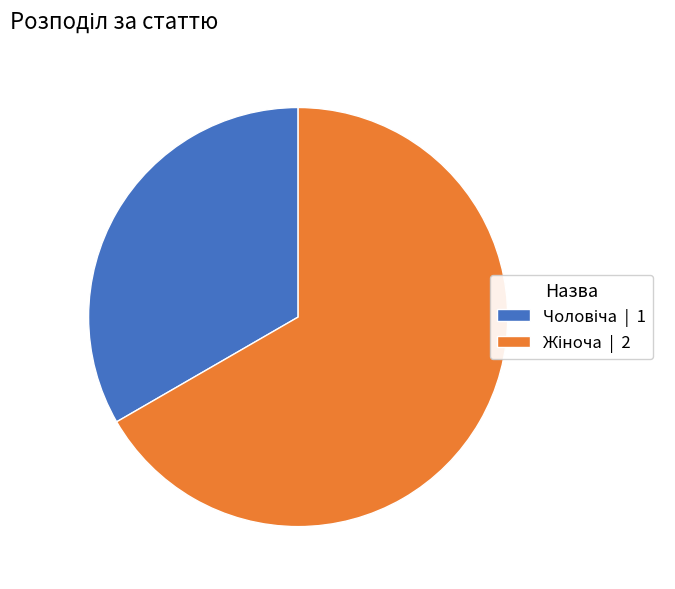

Is there any slice that represents more than half of the pie?

Yes